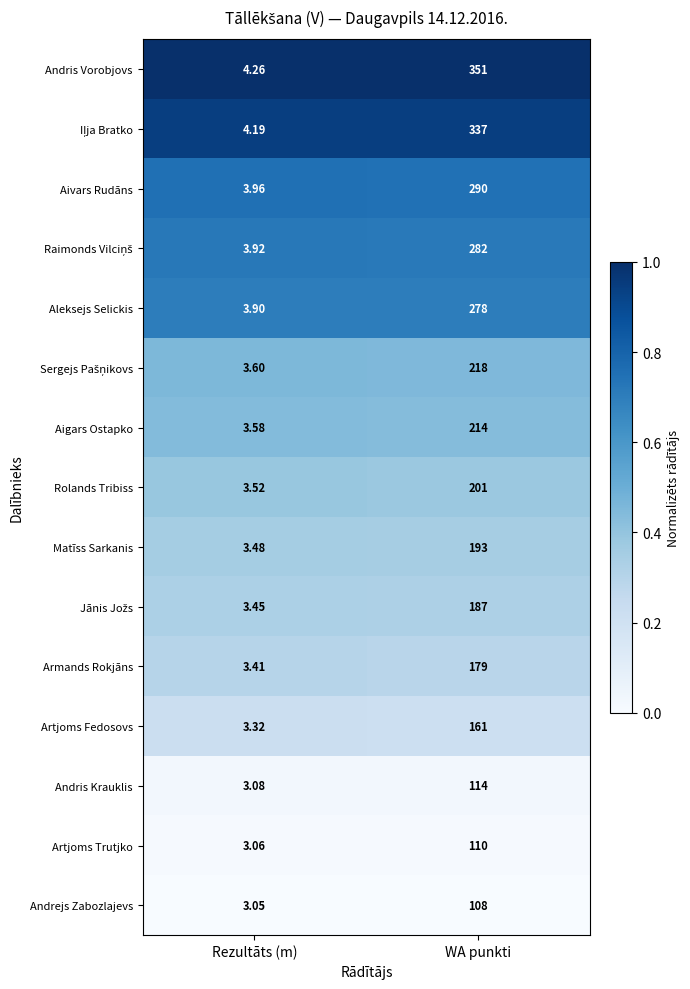

Which series has the largest total across all categories?

Andris Vorobjovs